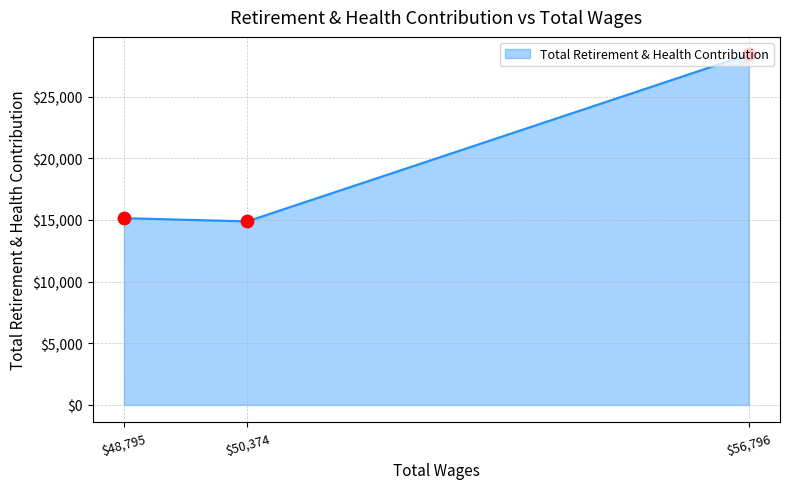

What is the change in value from 50374.0 to 48795.0?

+262